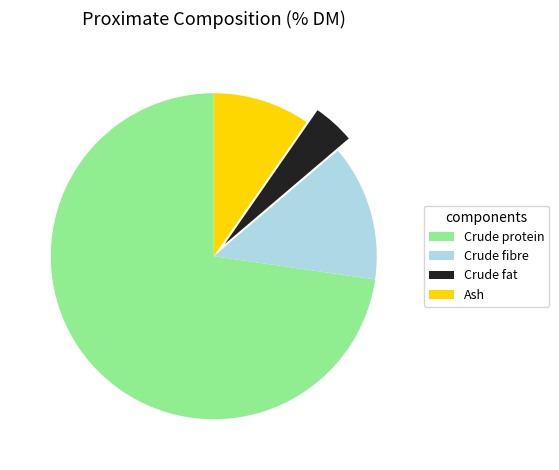

Which category has the biggest portion of the pie?

Crude protein